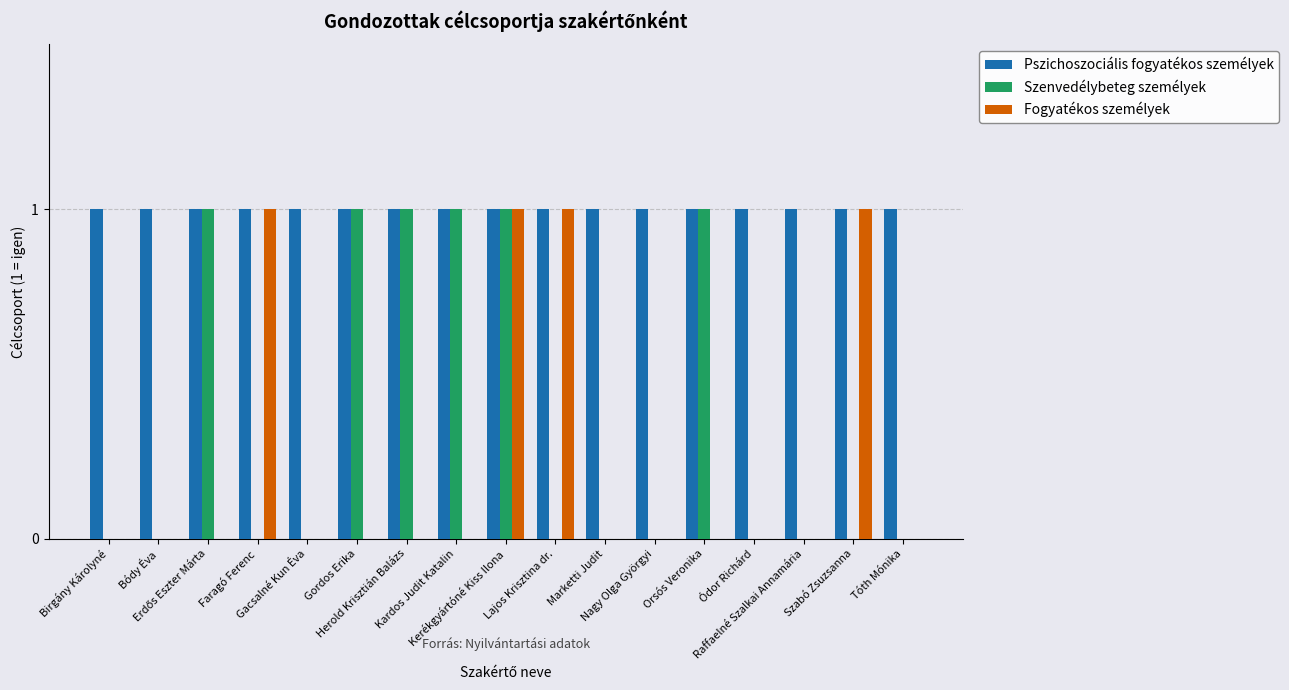

Which series has the largest total across all categories?

Pszichoszociális fogyatékos személyek